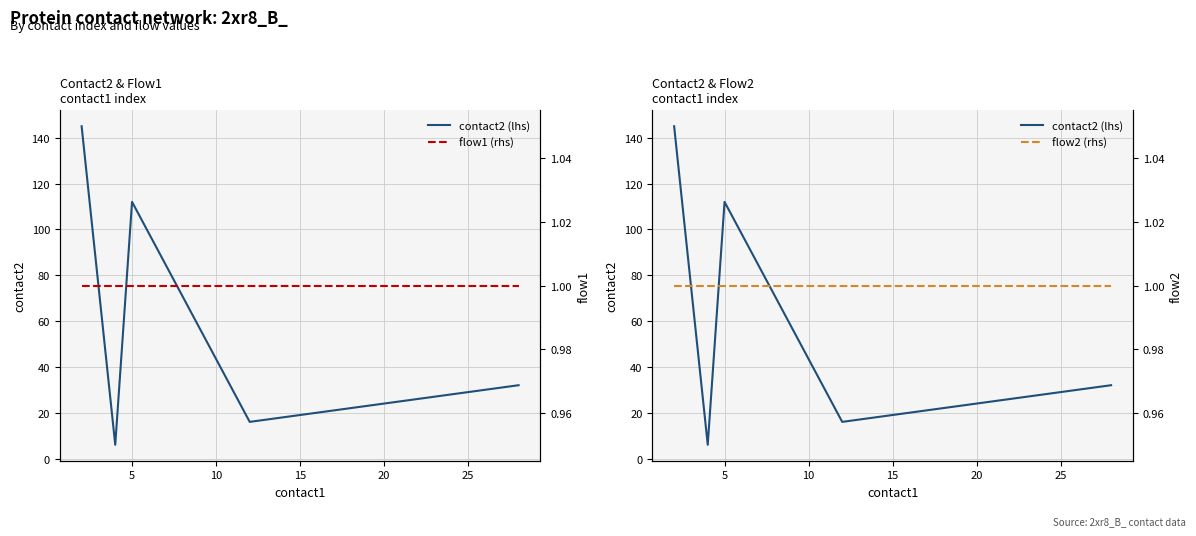

Which series has the largest range (max minus min)?

contact2 (lhs)